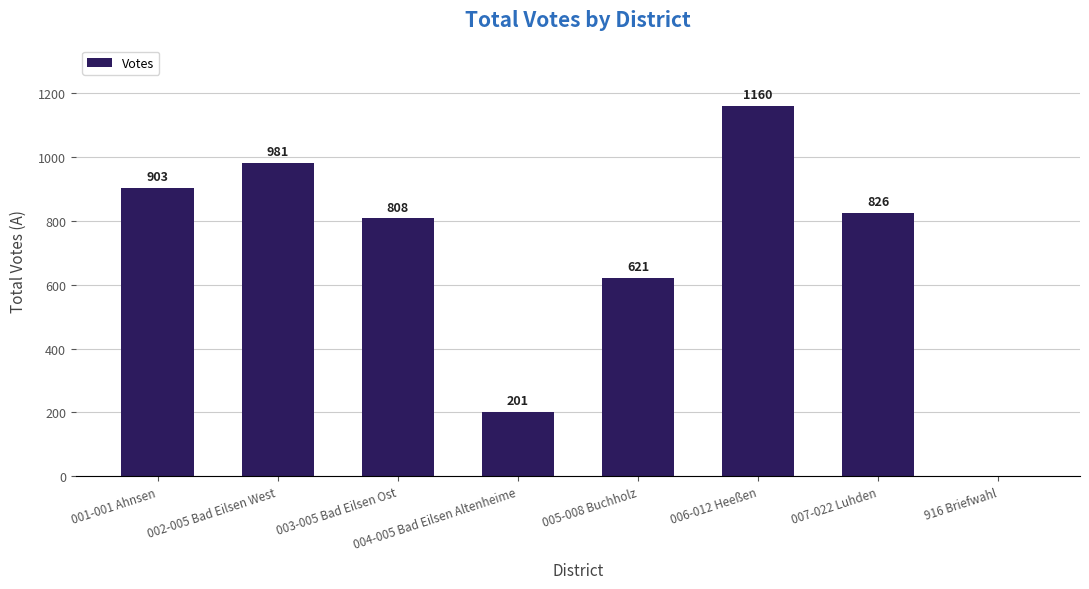

Approximately how many times larger is the value at 002-005 Bad Eilsen West compared to 006-012 Heeßen?

0.8